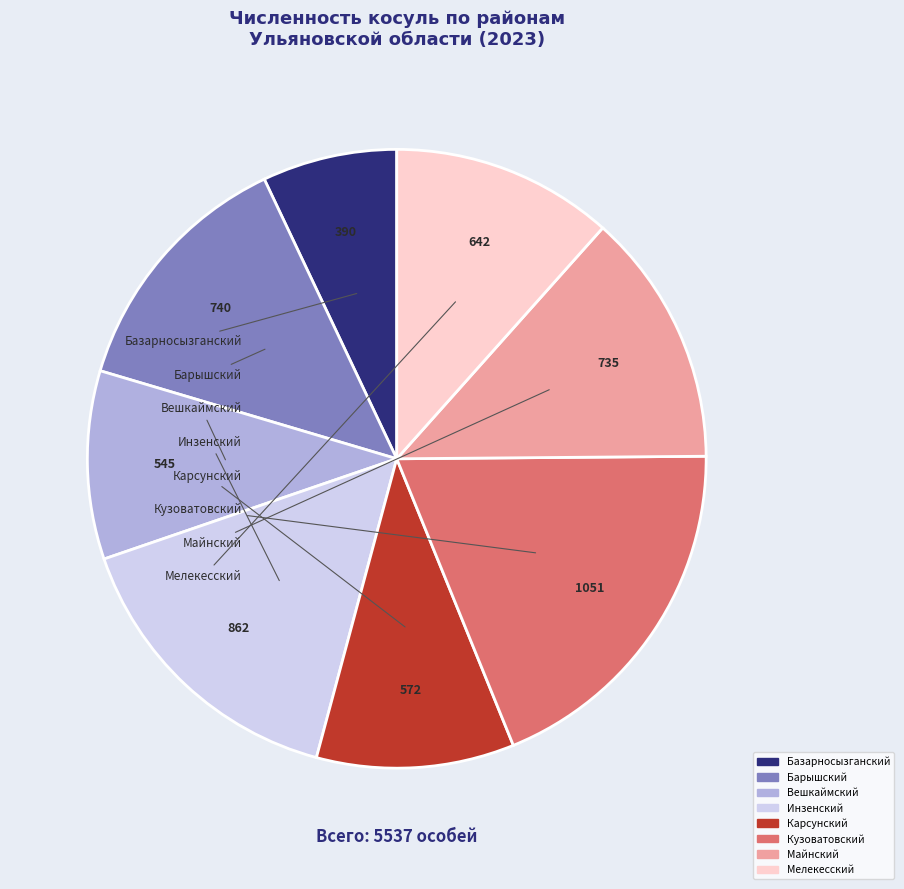

Is the sum of Вешкаймский and Барышский greater than half?

No